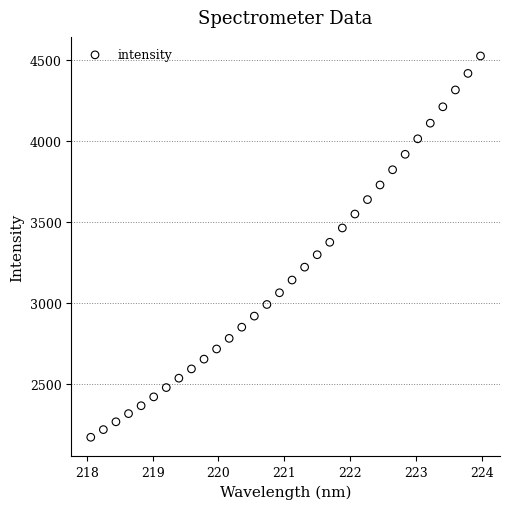

What is the range of X values (max minus min)?

5.9